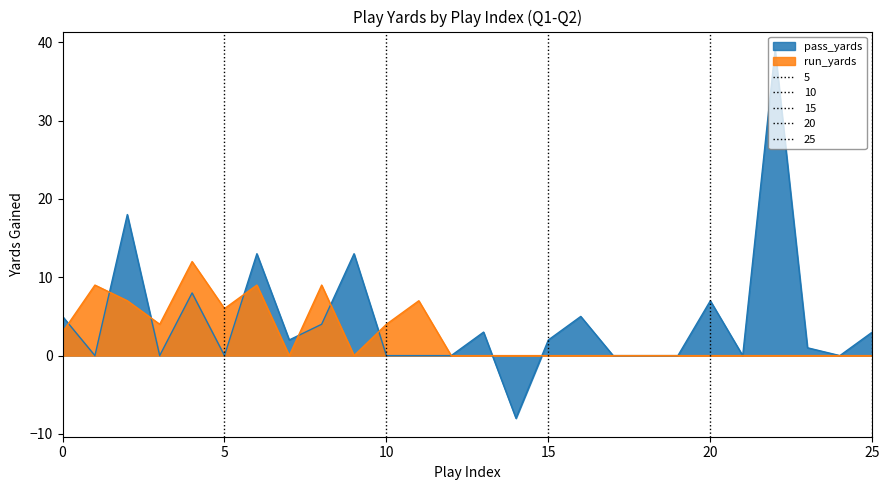

Between which two adjacent categories do run_yards and pass_yards first intersect?

0 and 1